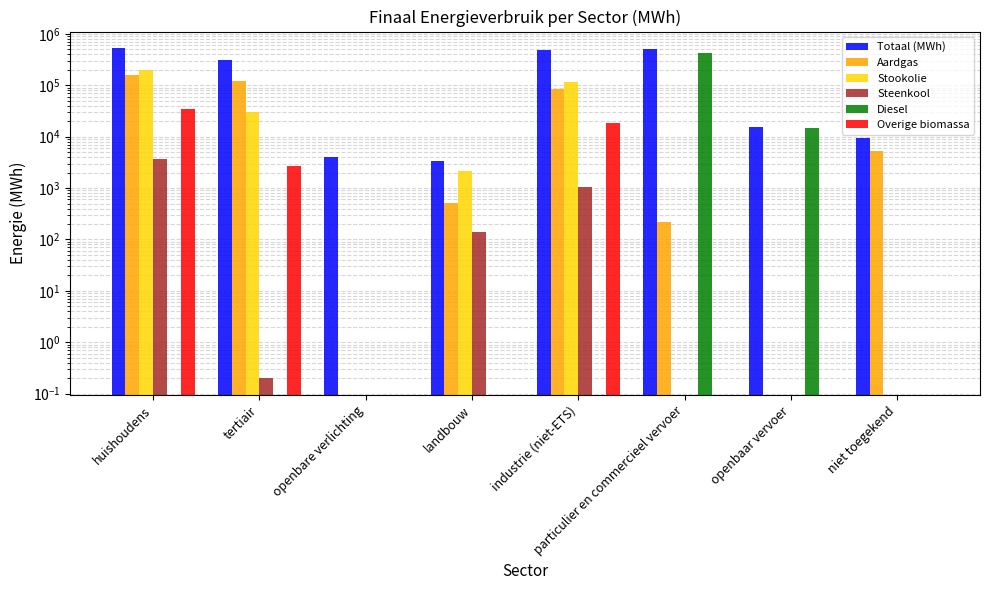

Reading left to right, list all the values displayed in this chart.

Totaal (MWh): huishoudens=531010.8	tertiair=308966.4	openbare verlichting=4007.3	landbouw=3435.3	industrie (niet-ETS)=496856.2	particulier en commercieel vervoer=508573.1	openbaar vervoer=15462.8	niet toegekend=9533.7
Aardgas: huishoudens=157820.8	tertiair=122639.6	openbare verlichting=0.0	landbouw=506.2	industrie (niet-ETS)=84329.0	particulier en commercieel vervoer=215.2	openbaar vervoer=0.0	niet toegekend=5275.7
Stookolie: huishoudens=201438.6	tertiair=30259.6	openbare verlichting=0.0	landbouw=2178.1	industrie (niet-ETS)=117605.6	particulier en commercieel vervoer=0.0	openbaar vervoer=0.0	niet toegekend=0.0
Steenkool: huishoudens=3714.9	tertiair=0.2	openbare verlichting=0.0	landbouw=141.8	industrie (niet-ETS)=1055.3	particulier en commercieel vervoer=0.0	openbaar vervoer=0.0	niet toegekend=0.0
Diesel: huishoudens=0.0	tertiair=0.0	openbare verlichting=0.0	landbouw=0.0	industrie (niet-ETS)=0.0	particulier en commercieel vervoer=416386.0	openbaar vervoer=14913.6	niet toegekend=0.0
Overige biomassa: huishoudens=34987.0	tertiair=2657.1	openbare verlichting=0.0	landbouw=0.0	industrie (niet-ETS)=18794.3	particulier en commercieel vervoer=0.0	openbaar vervoer=0.0	niet toegekend=0.0